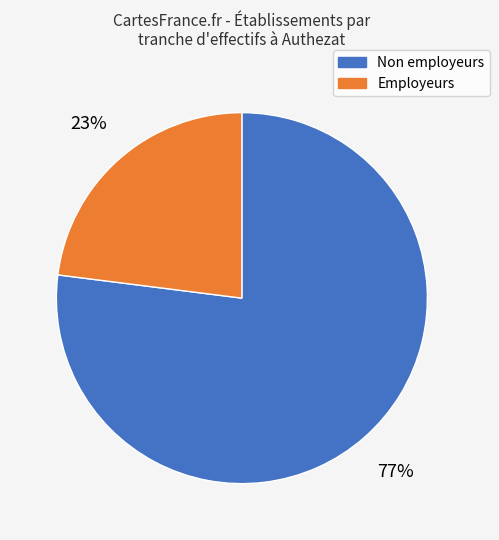

What is the ratio of the value at Non employeurs to the value at Employeurs?

3.3